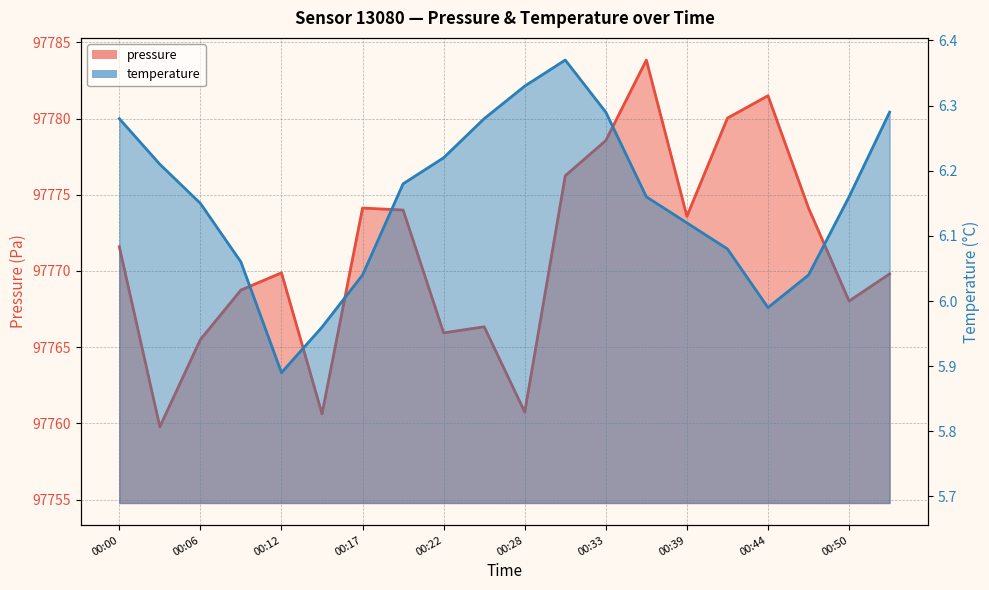

The value of temperature at 00:28 is 6.3. True or false?

True